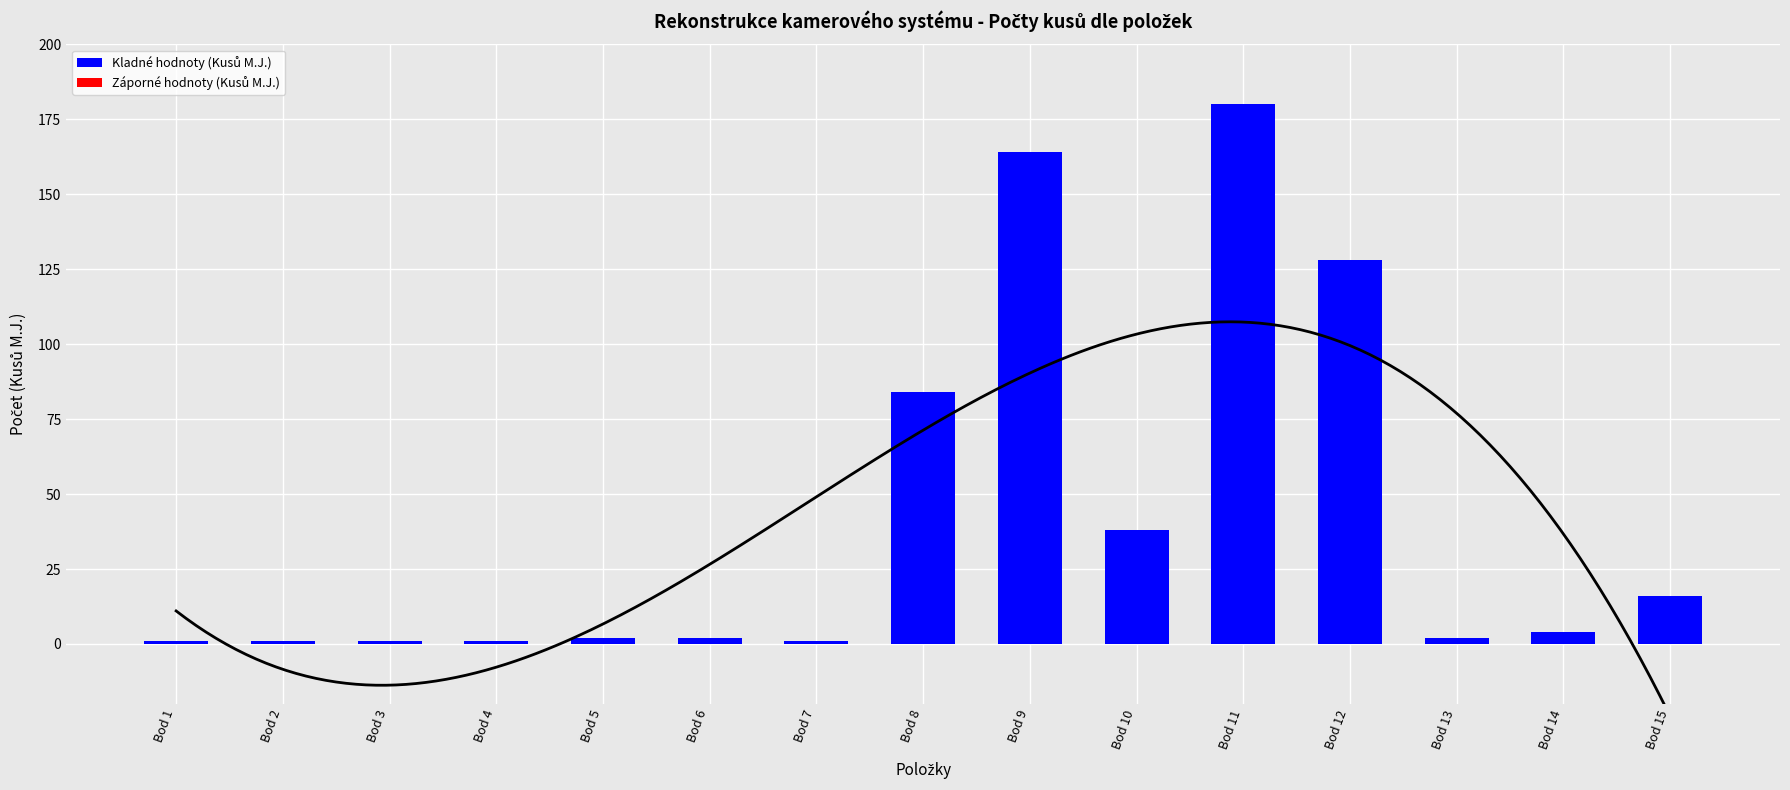

Which label corresponds to the smallest value in the chart?

Bod 1